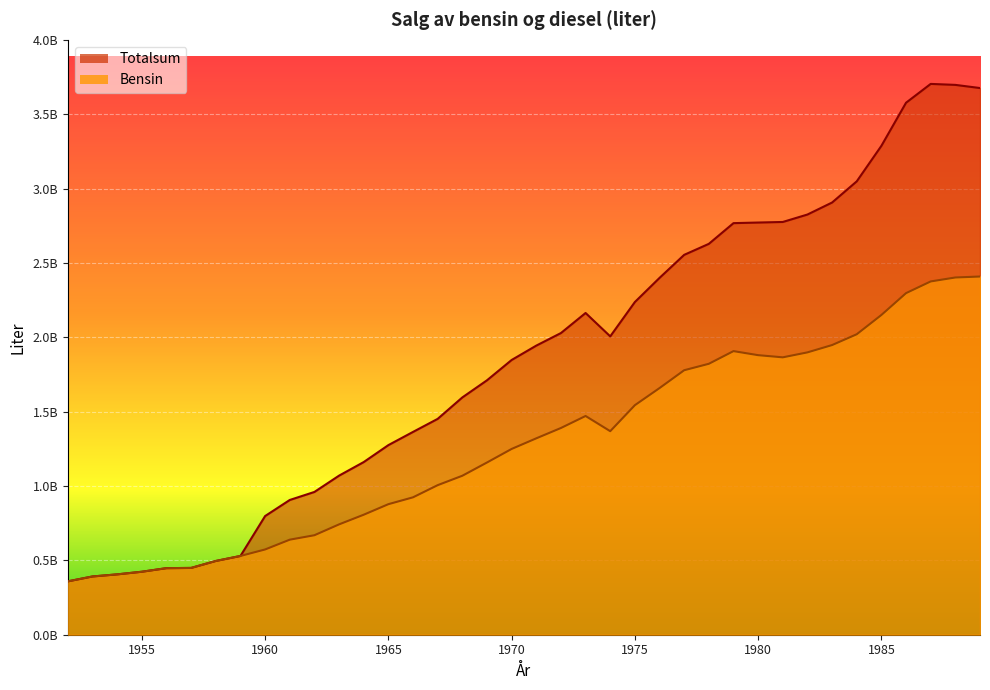

Count the number of categories in the chart.

38